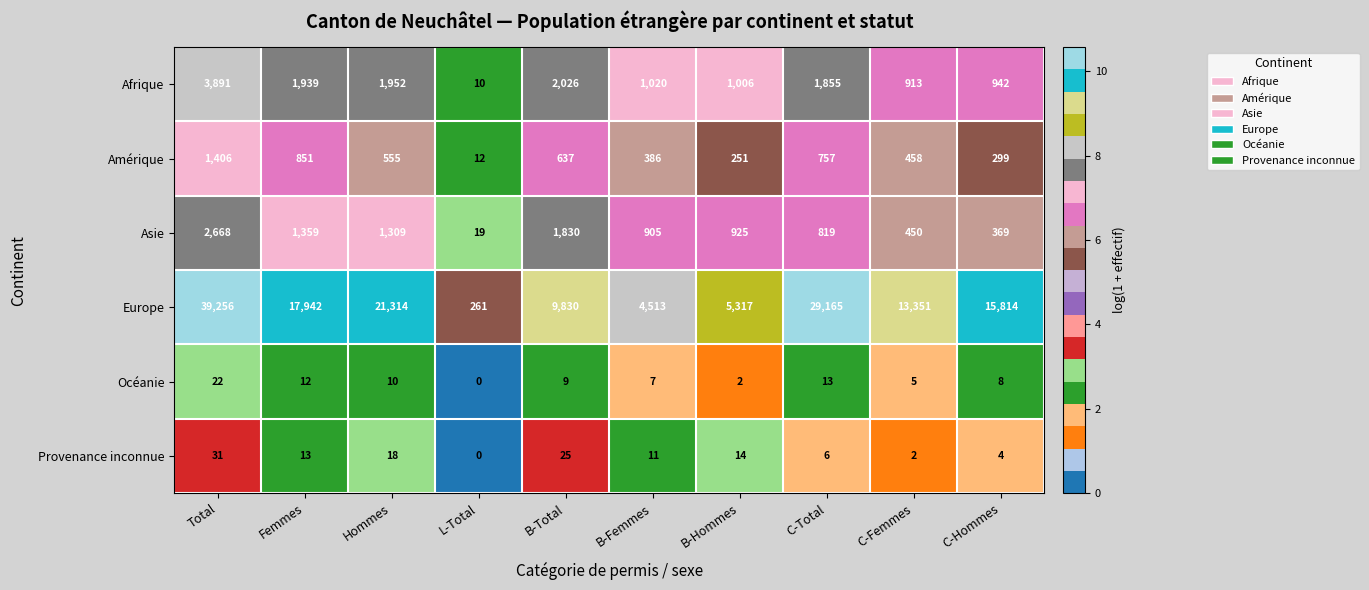

What is the maximum value for Afrique?

3891